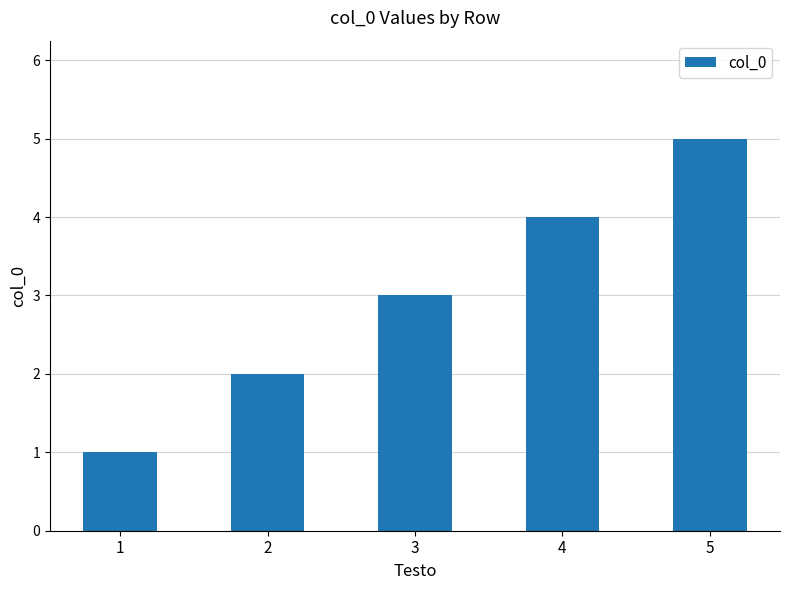

What is the sum of all values?

15